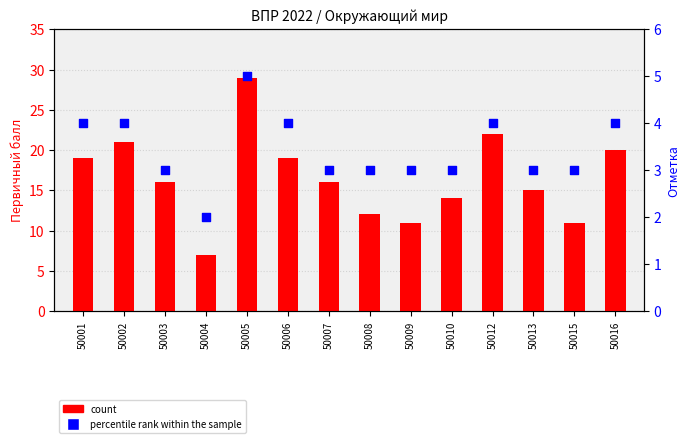

What is the total value across all series at 50015?

14